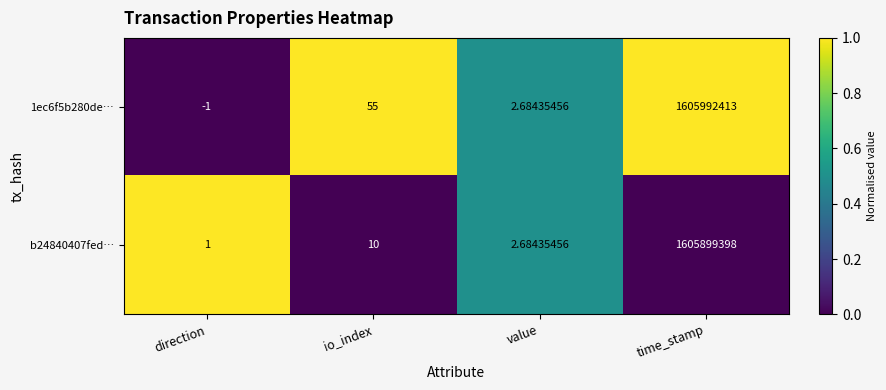

Where is b24840407fed… nearest to the value 802949699?

io_index